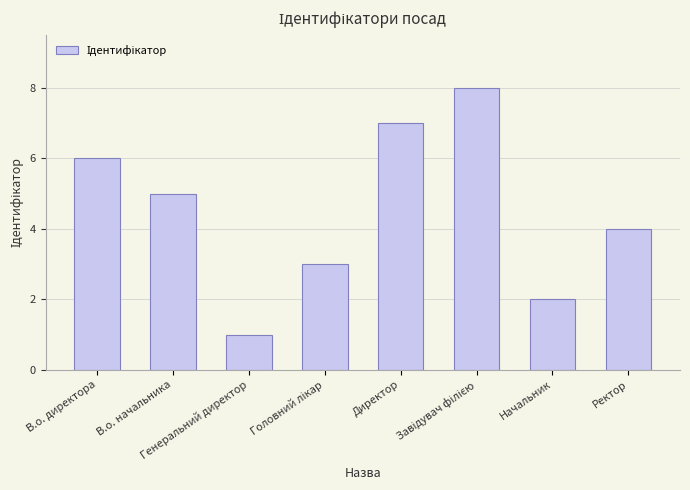

What is the sum of all values?

36